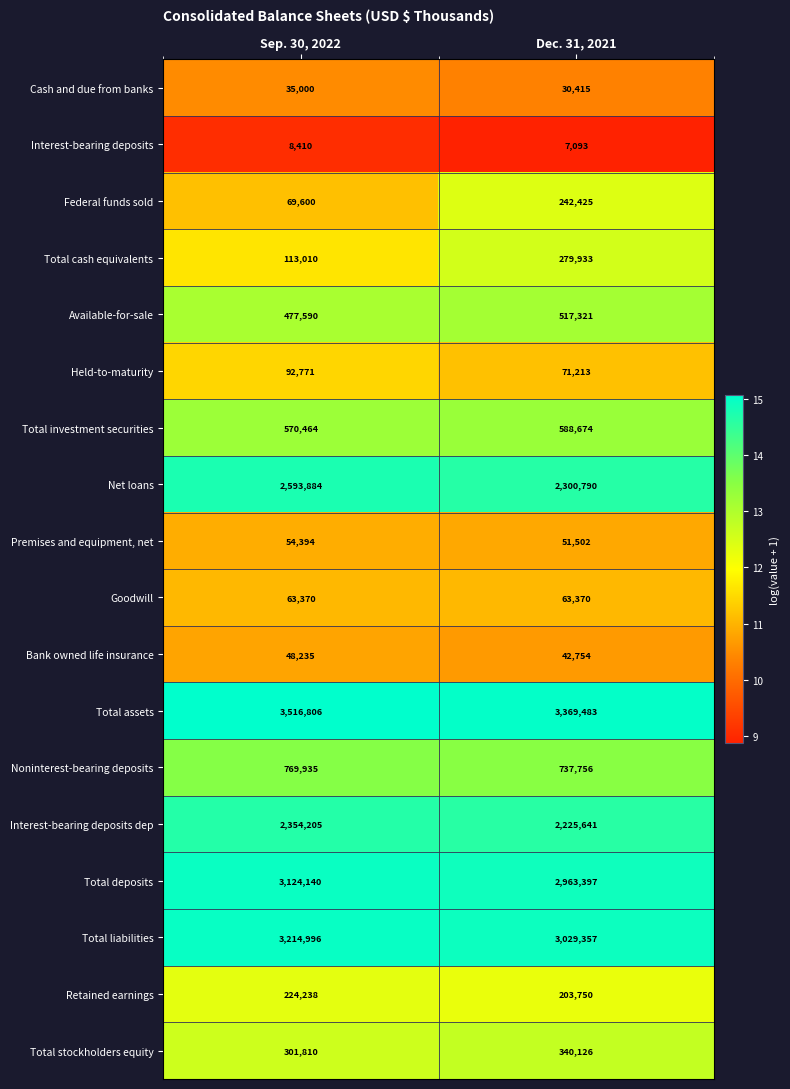

Is it true that Interest-bearing deposits equals 3123 at Dec. 31, 2021?

False